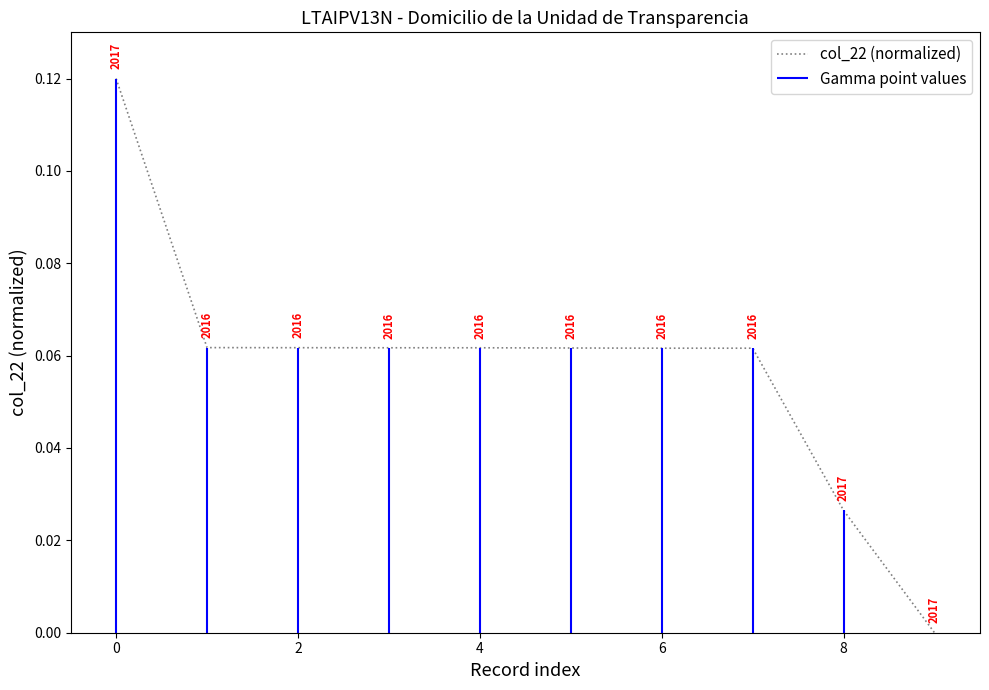

Count the values in the range 0 to 1.

10